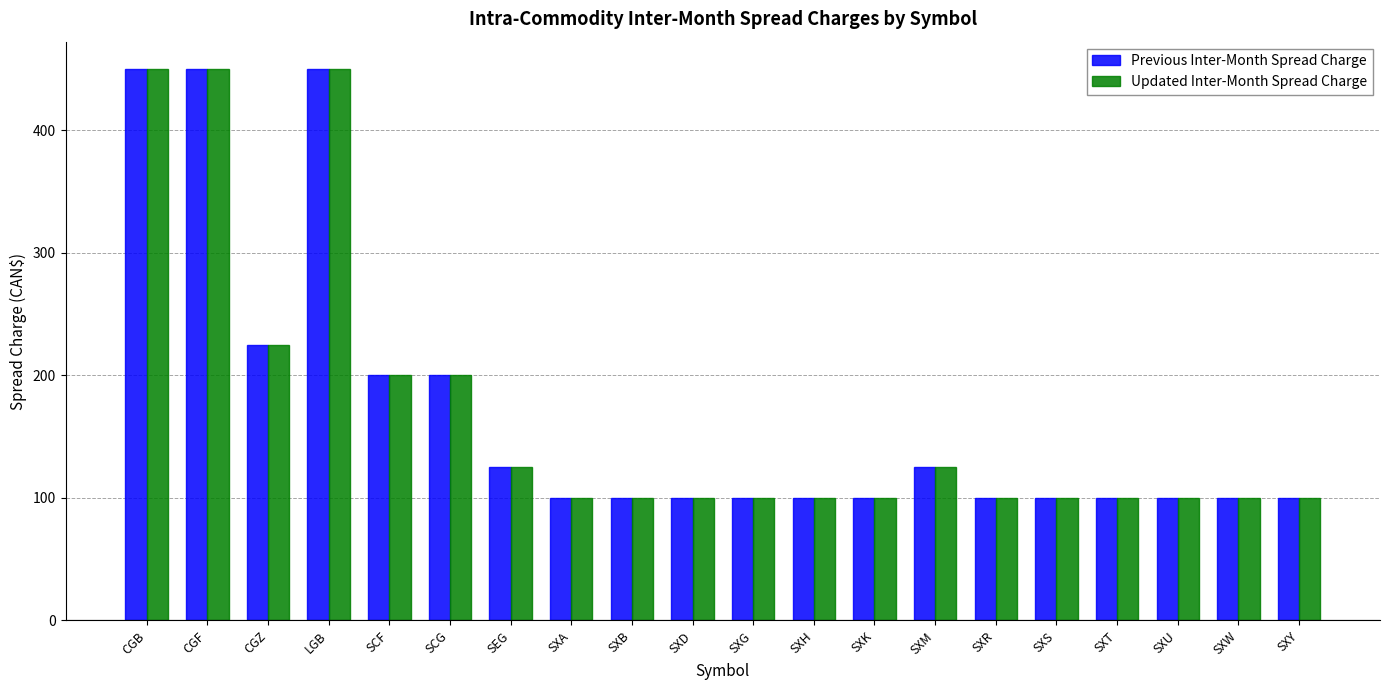

Reading right to left, list all the values displayed in this chart.

Previous Inter-Month Spread Charge: 100	100	100	100	100	100	125	100	100	100	100	100	100	125	200	200	450	225	450	450
Updated Inter-Month Spread Charge: 100	100	100	100	100	100	125	100	100	100	100	100	100	125	200	200	450	225	450	450